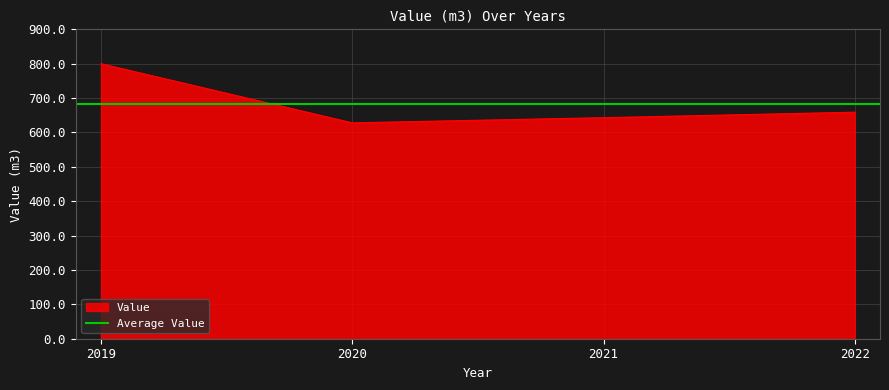

What is the difference between the second highest and minimum values?

31